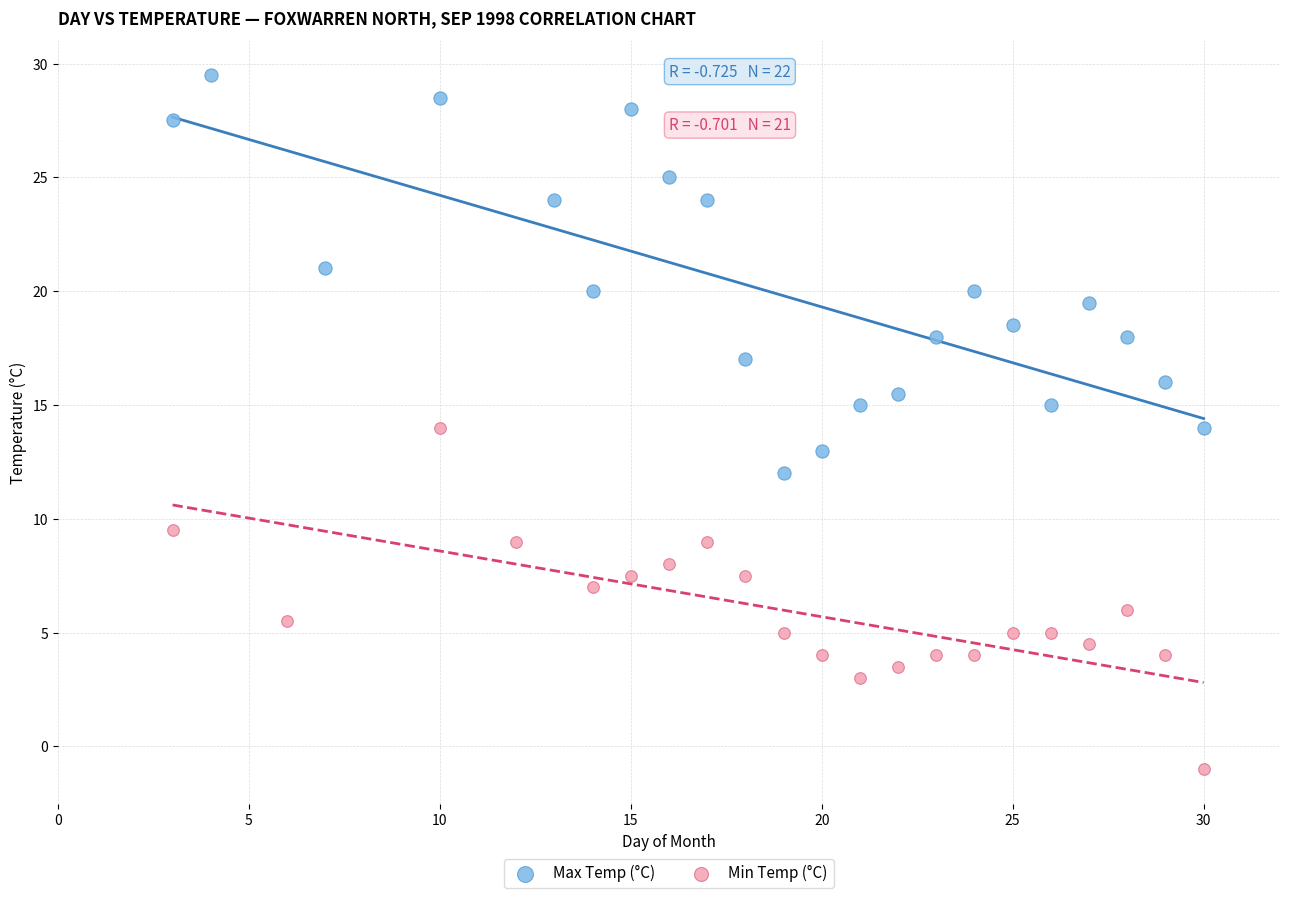

Which series reaches the maximum Y coordinate?

Max Temp (°C)